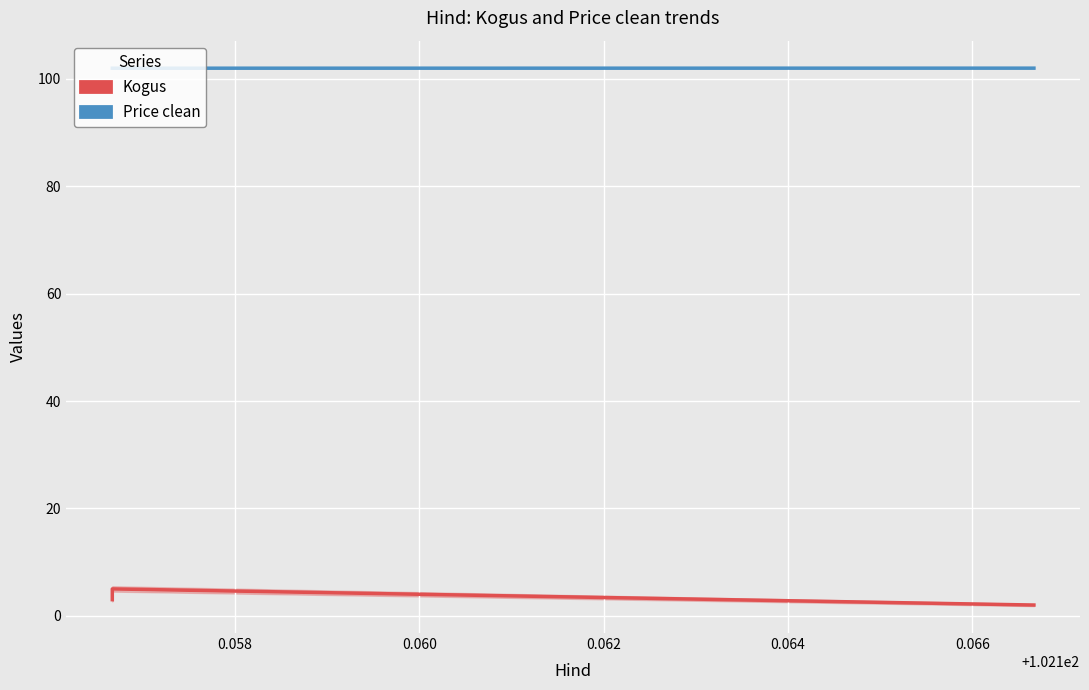

The Price clean series shows 45.0 at 0.056. True or false?

False